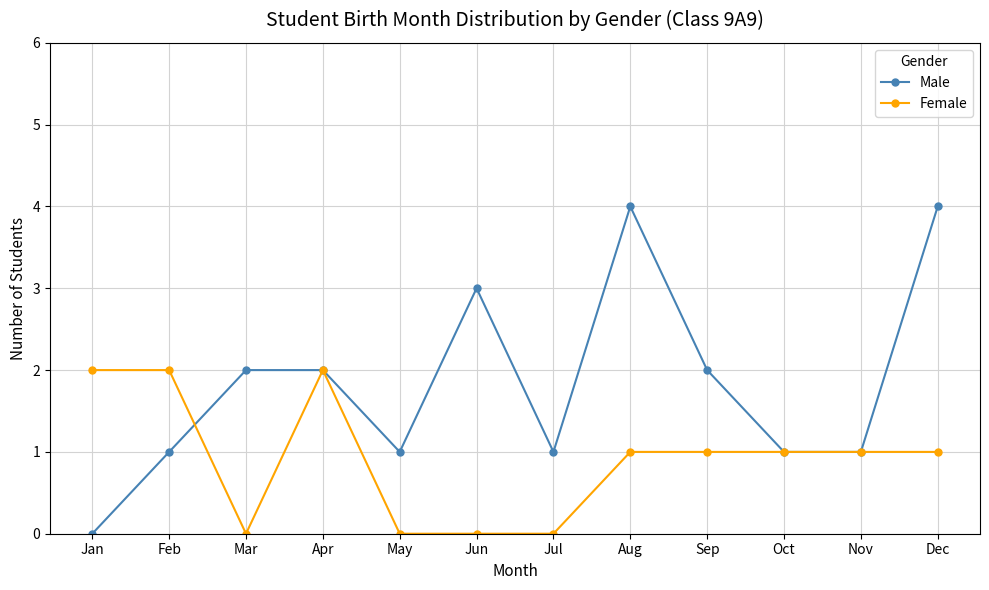

How many series are shown in this chart?

2